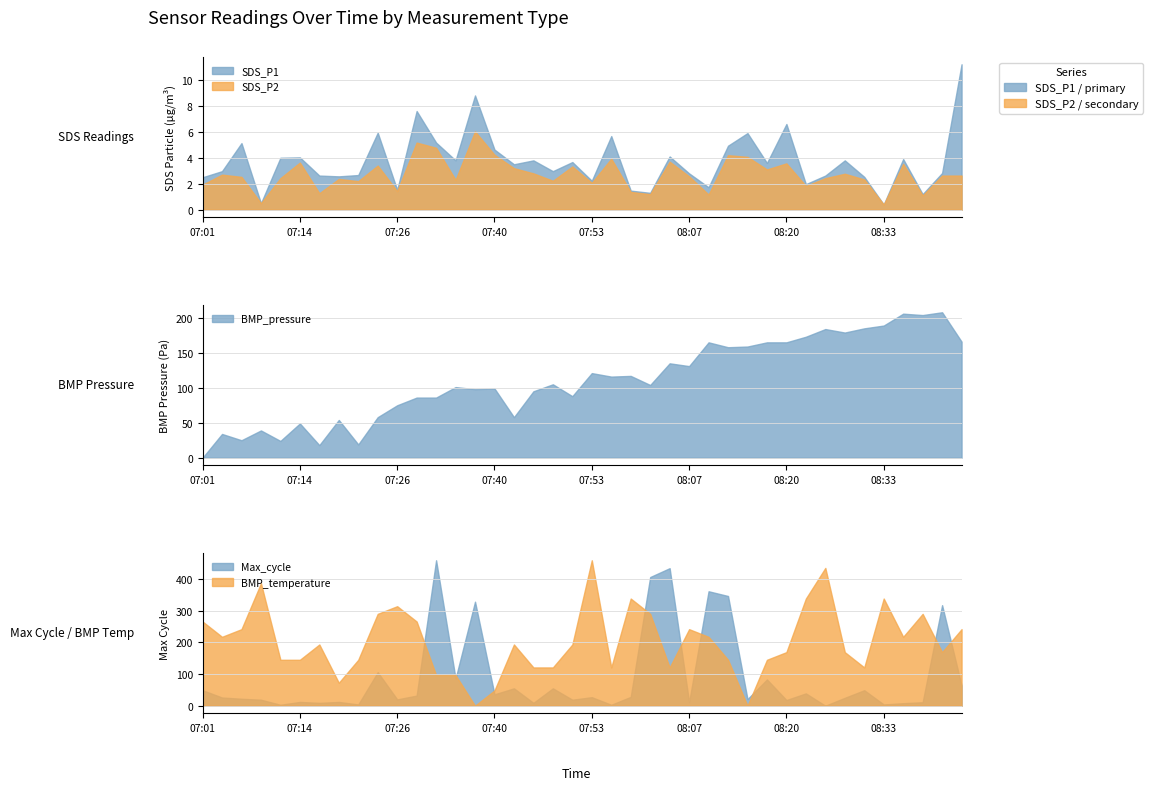

True or false: SDS_P2 and SDS_P1 intersect in this chart.

False